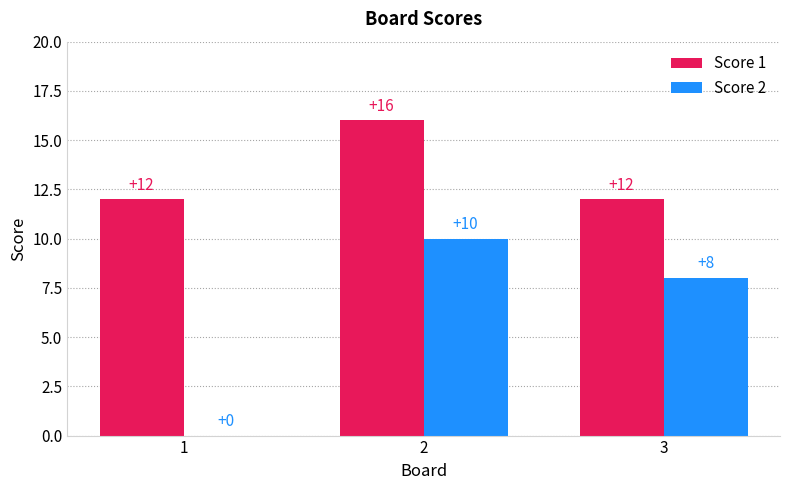

Count the Score 1 values in the range 12 to 16.

3